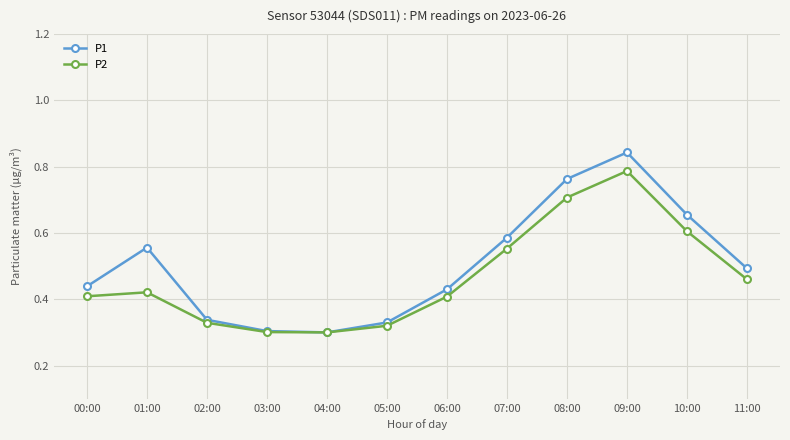

Rank the series by their maximum value, from lowest to highest.

P2, P1